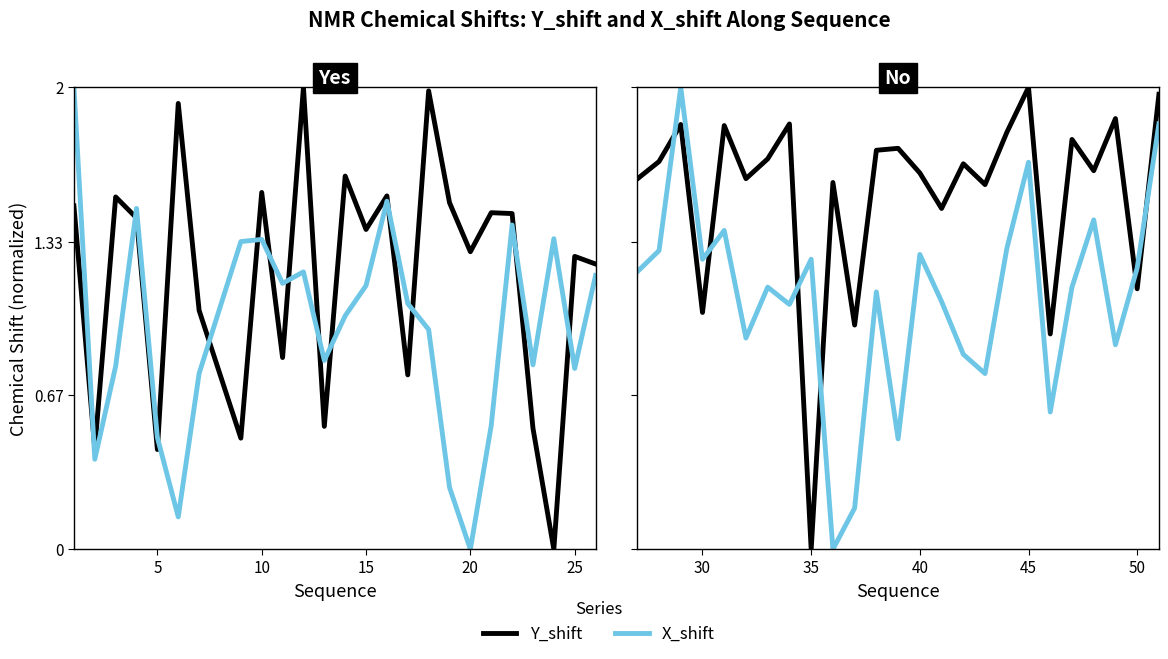

Which series ends up on top after the final intersection of Y_shift and X_shift?

Y_shift